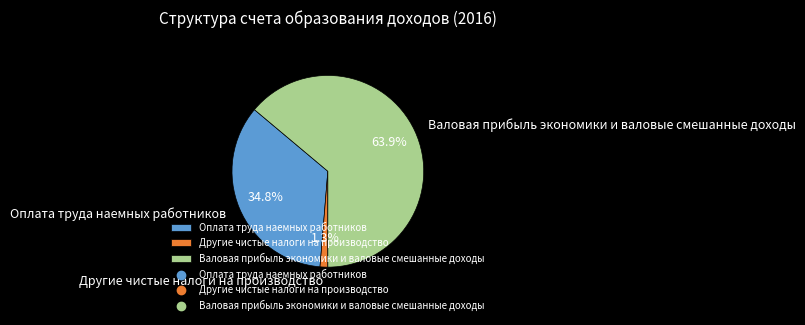

Combined, do Валовая прибыль экономики и валовые смешанные доходы and Оплата труда наемных работников account for over 50%?

Yes